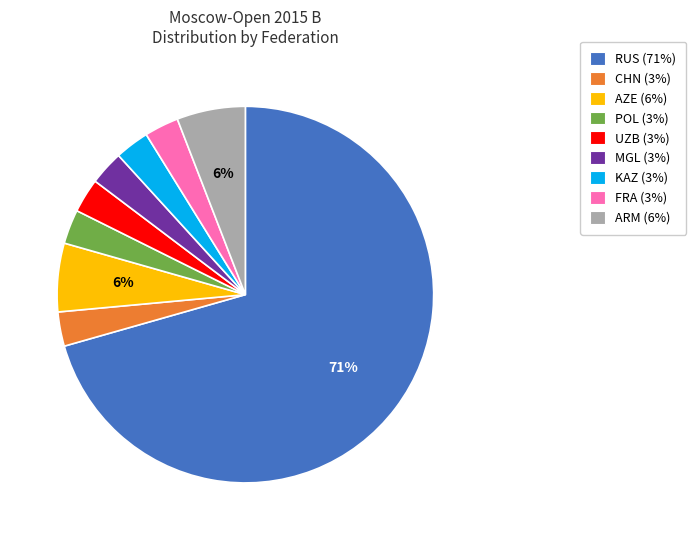

How many segments does this pie chart have?

9